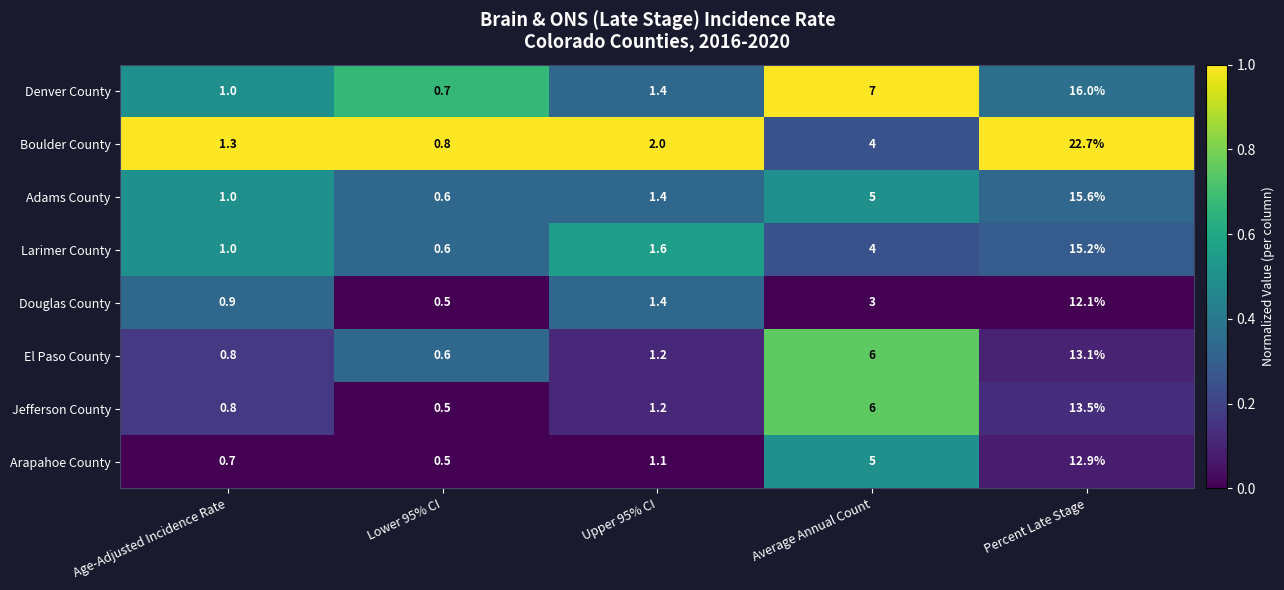

The value of Douglas County at Average Annual Count is 1.4. True or false?

False